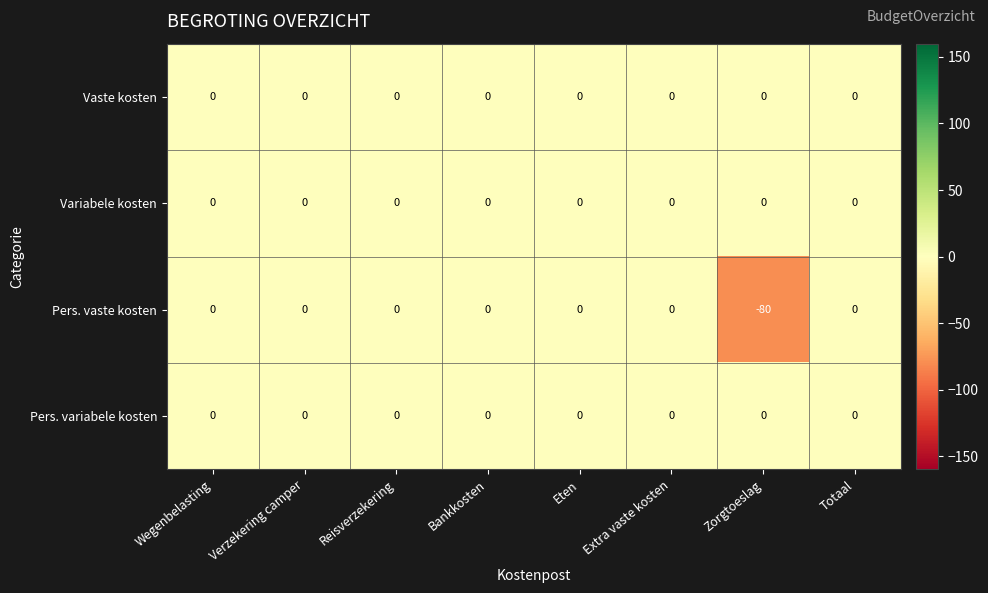

True or false: Variabele kosten has a value of 0 at Reisverzekering.

True